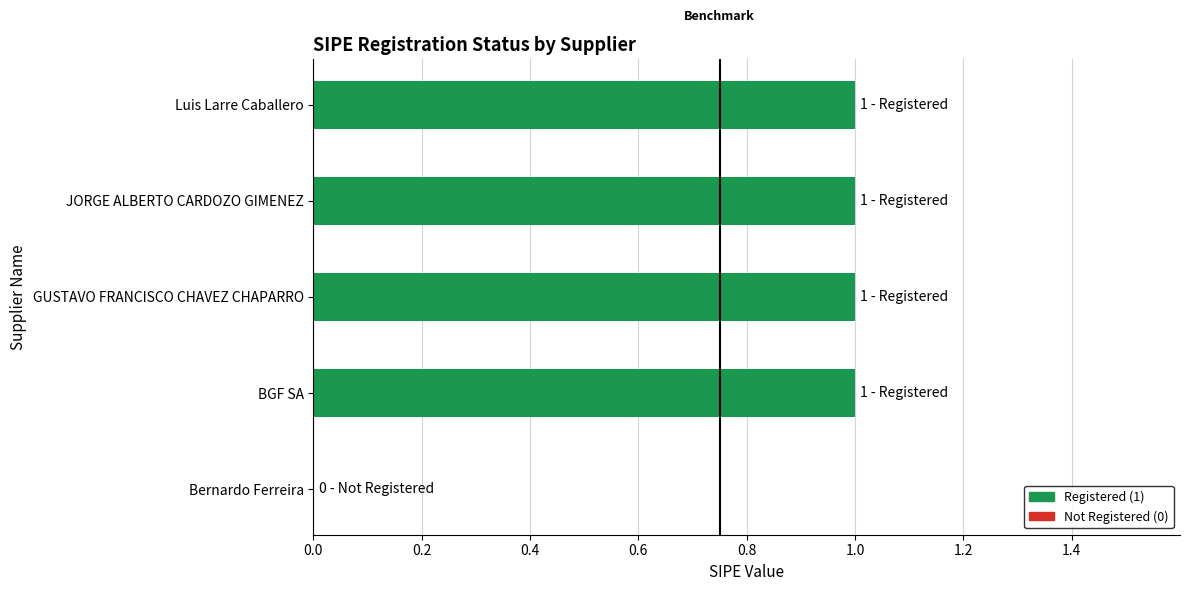

Between BGF SA and Bernardo Ferreira, which is larger?

BGF SA